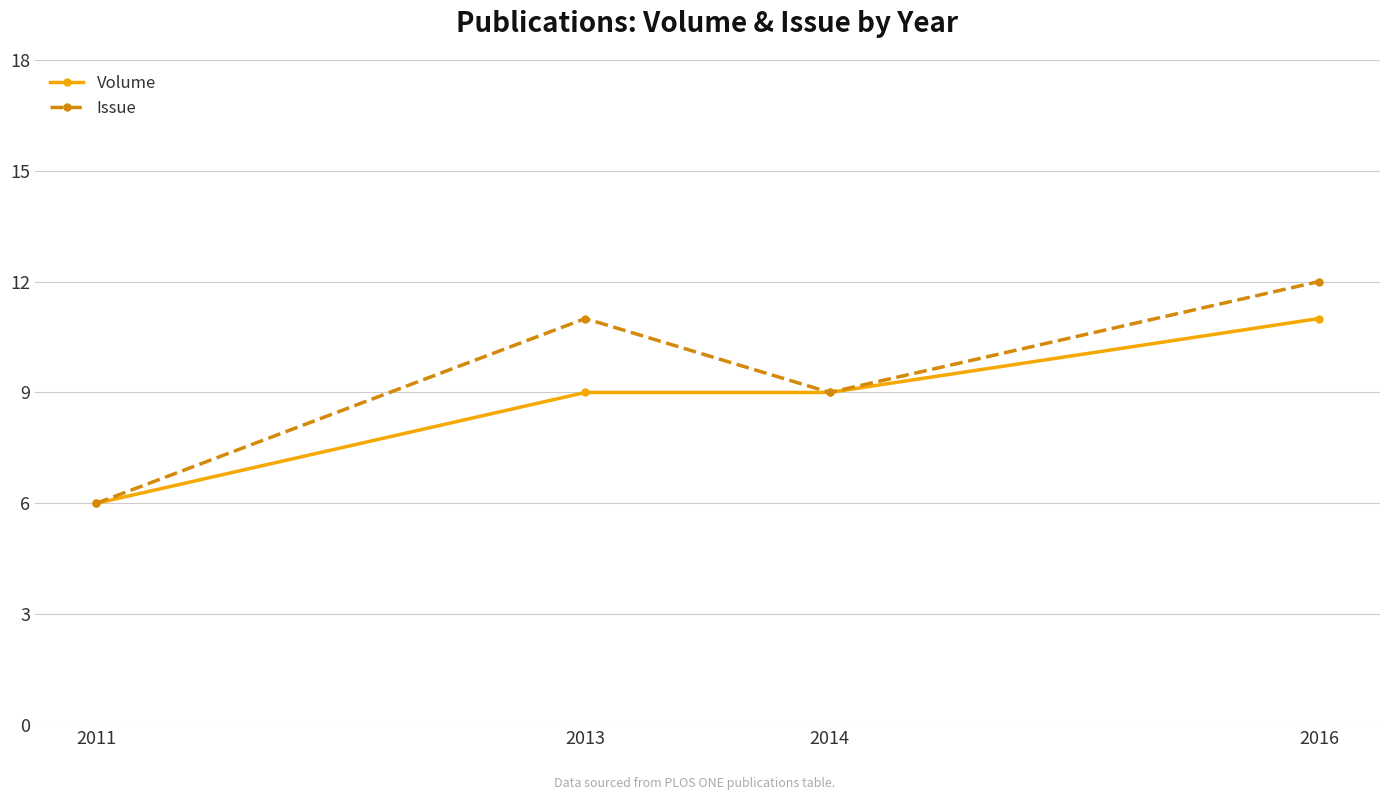

Which series has the widest spread of values?

Issue